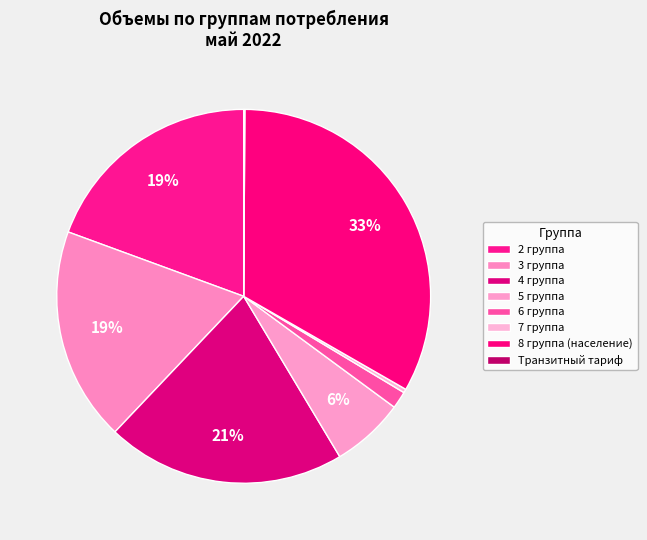

To the nearest percent, what percentage of the pie is 6 группа?

1%